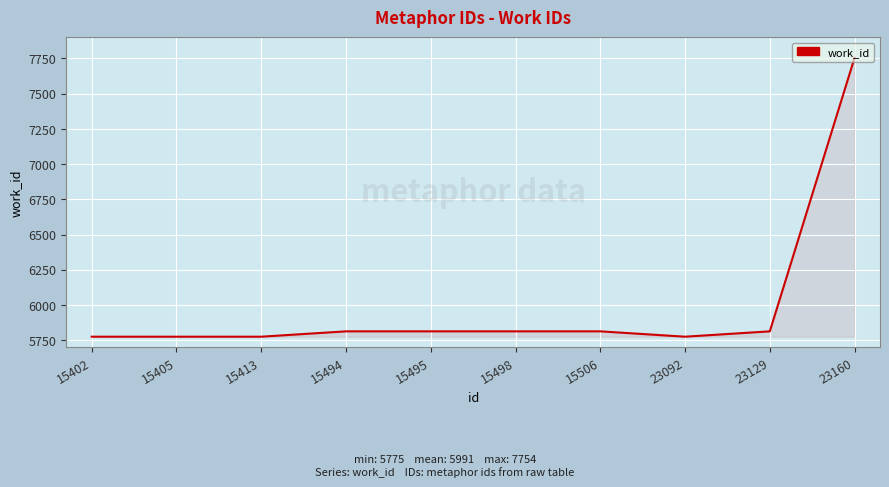

What value does the data have at 15405?

5775